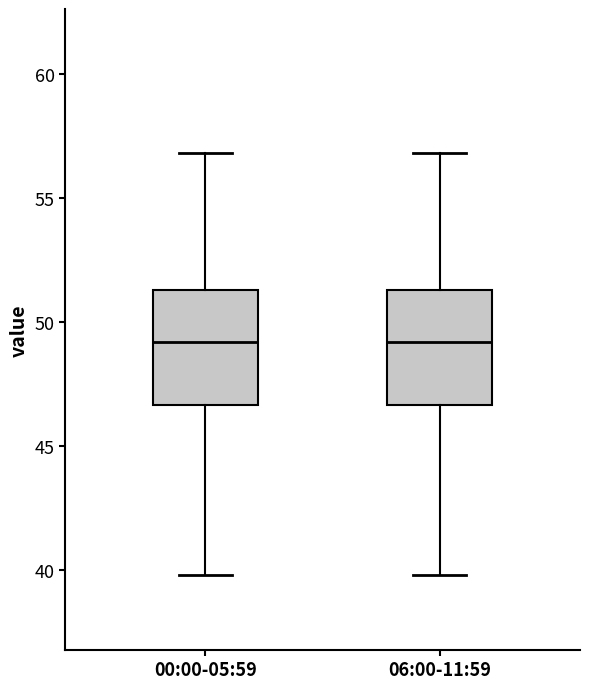

Reading left to right, read every box against the y-axis: the position of its median line, the range the box covers, and the ends of its whiskers. The values are not printed on the chart, so give them approximately, as read against the axis.

00:00-05:59: median 49.0, box 46.5 to 51.5, whiskers 40.0 to 57.0
06:00-11:59: median 49.0, box 46.5 to 51.5, whiskers 40.0 to 57.0